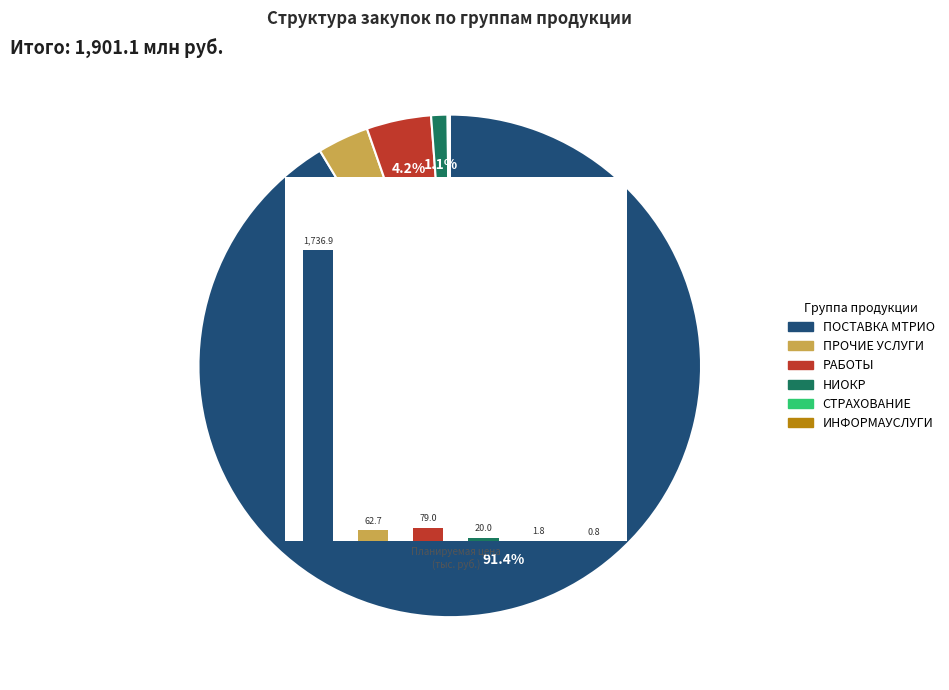

Which category has the smallest portion of the pie?

ИНФОРМАУСЛУГИ